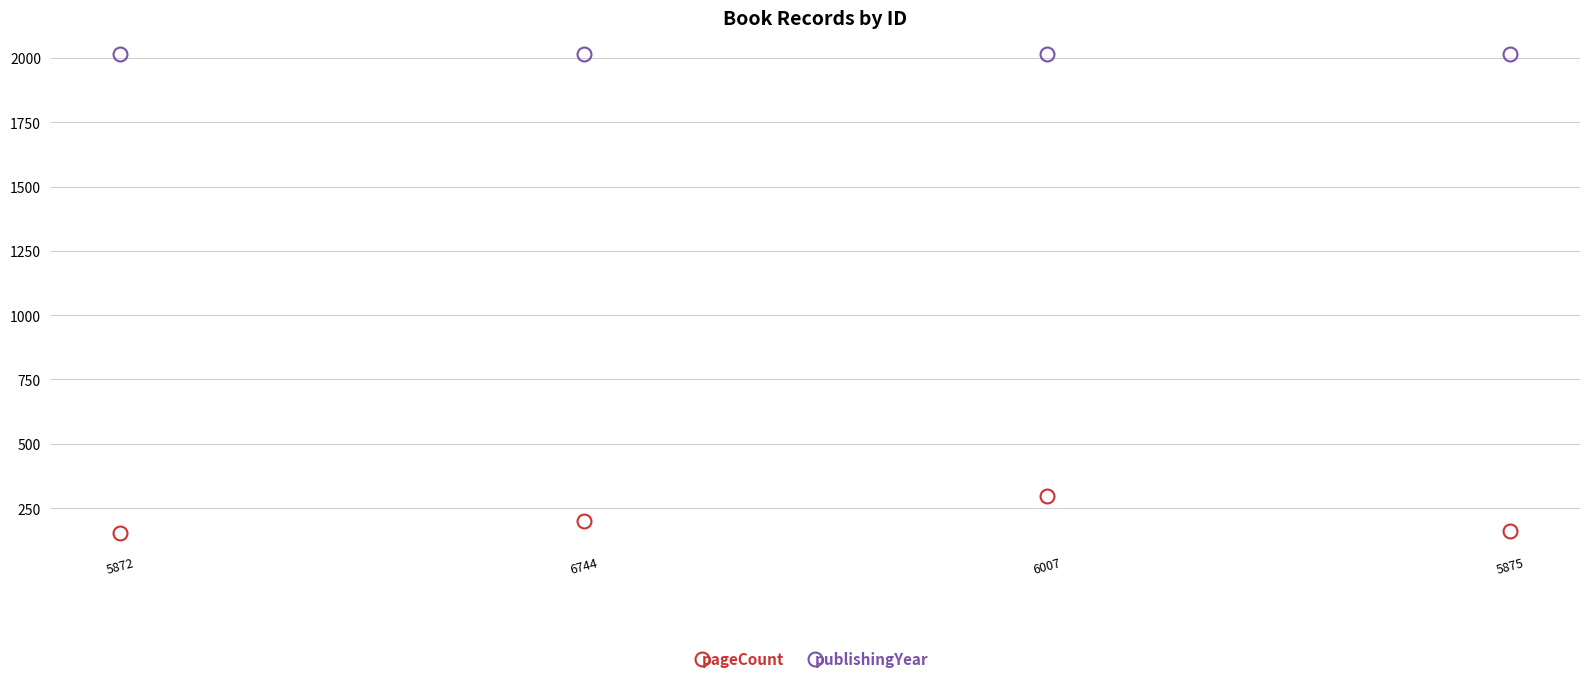

True or false: publishingYear has more than 2 points higher than both neighbors.

False